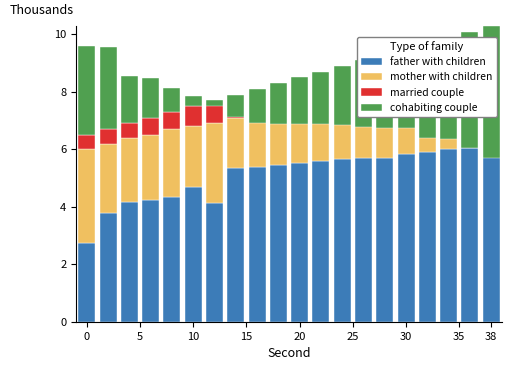

Is it true that father with children equals 2.5 at 14?

False